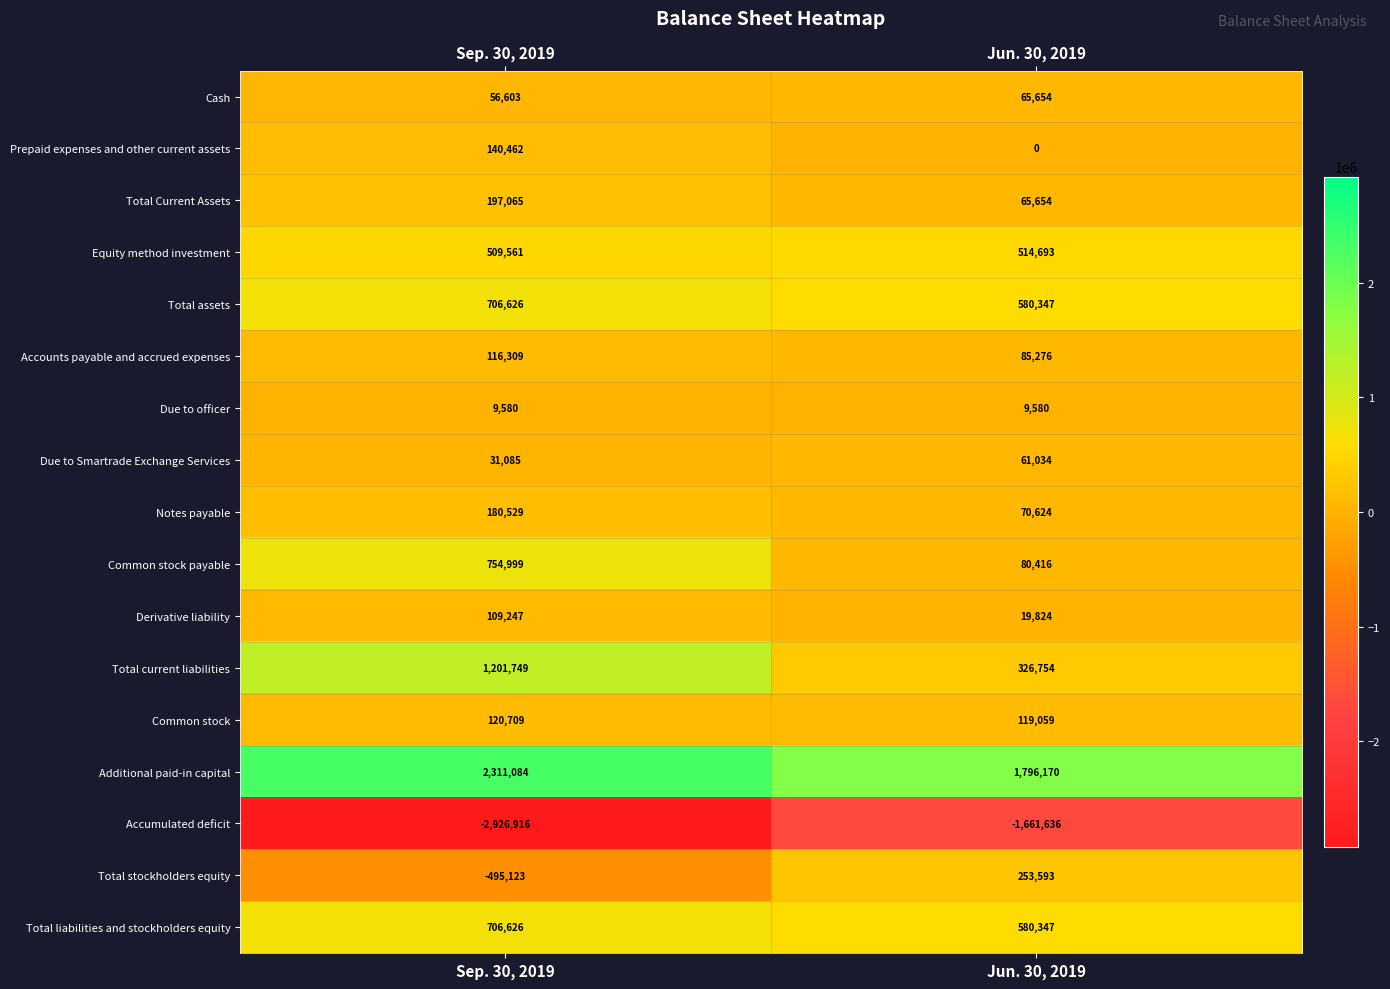

Which series has the widest spread of values?

Accumulated deficit